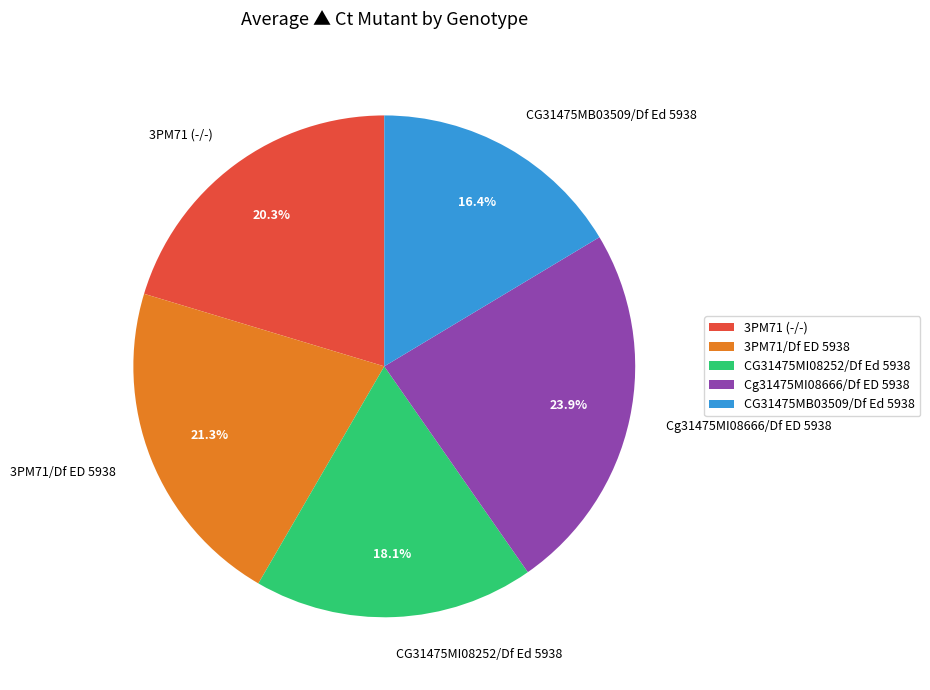

Does 3PM71/Df ED 5938 account for over 50% of the chart?

No